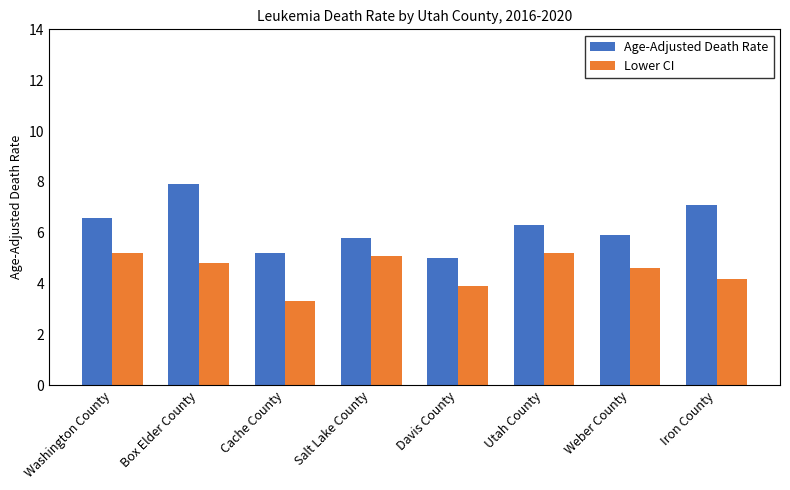

Which series has the largest total across all categories?

Age-Adjusted Death Rate